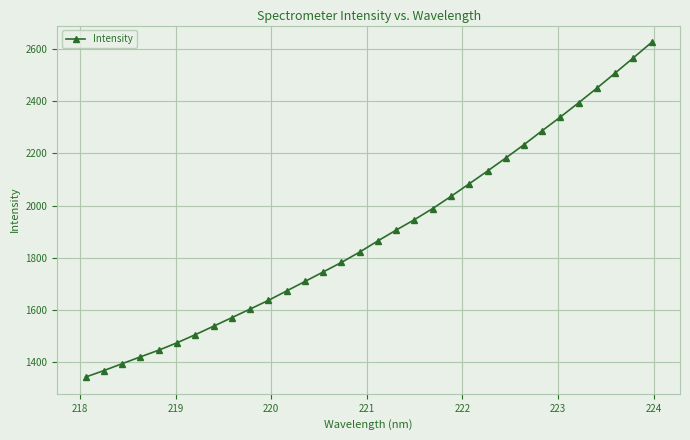

What is the difference between the maximum and minimum values?

1281.4